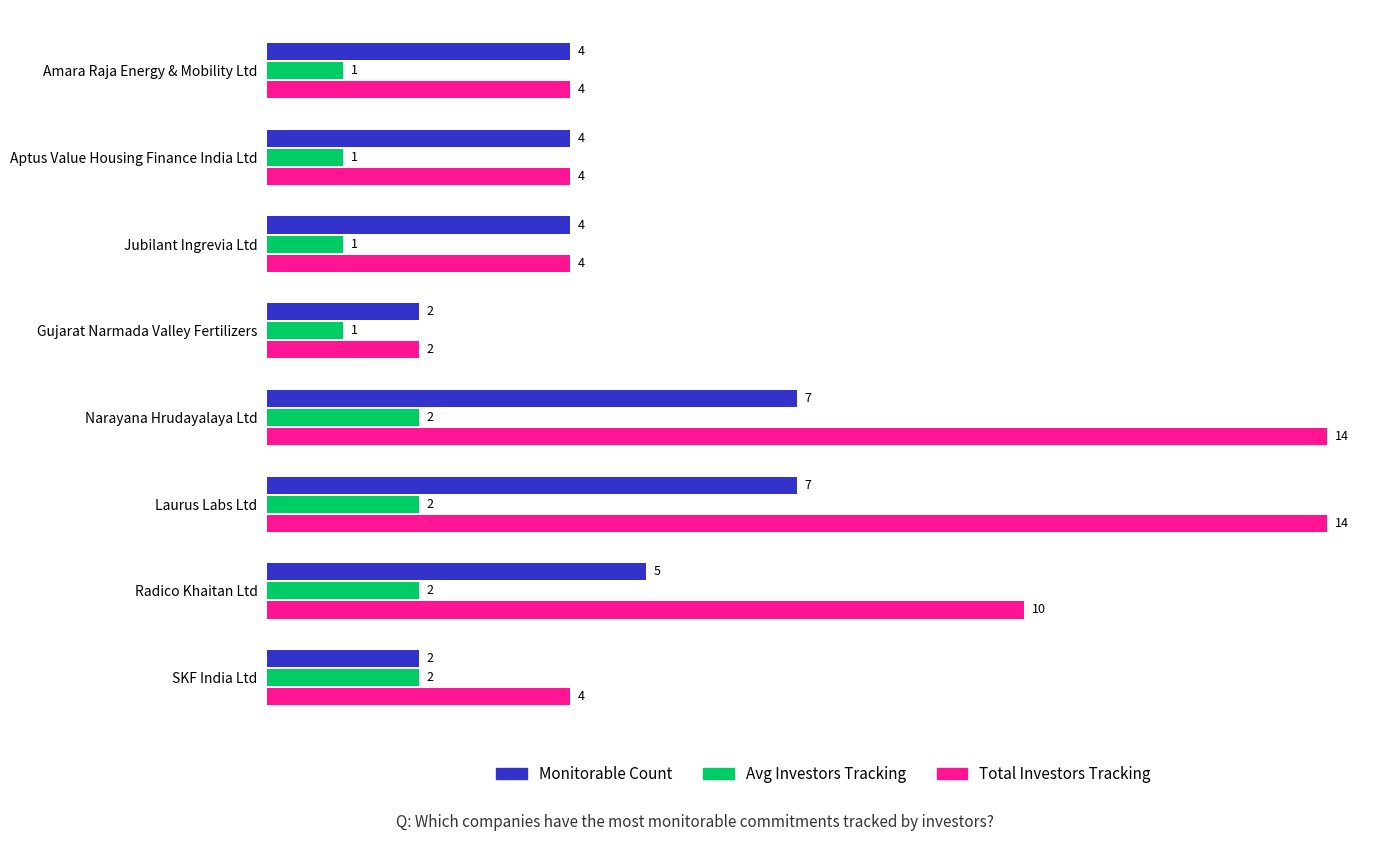

Read the Total Investors Tracking value at Amara Raja Energy & Mobility Ltd, to the nearest 5.

5